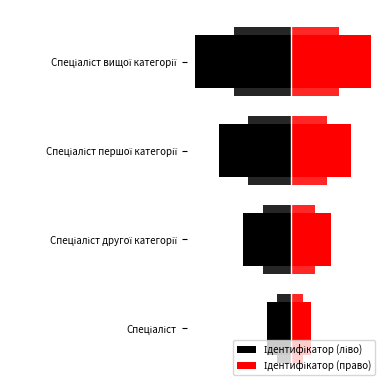

Which series has the largest range (max minus min)?

Ідентифікатор (ліво)